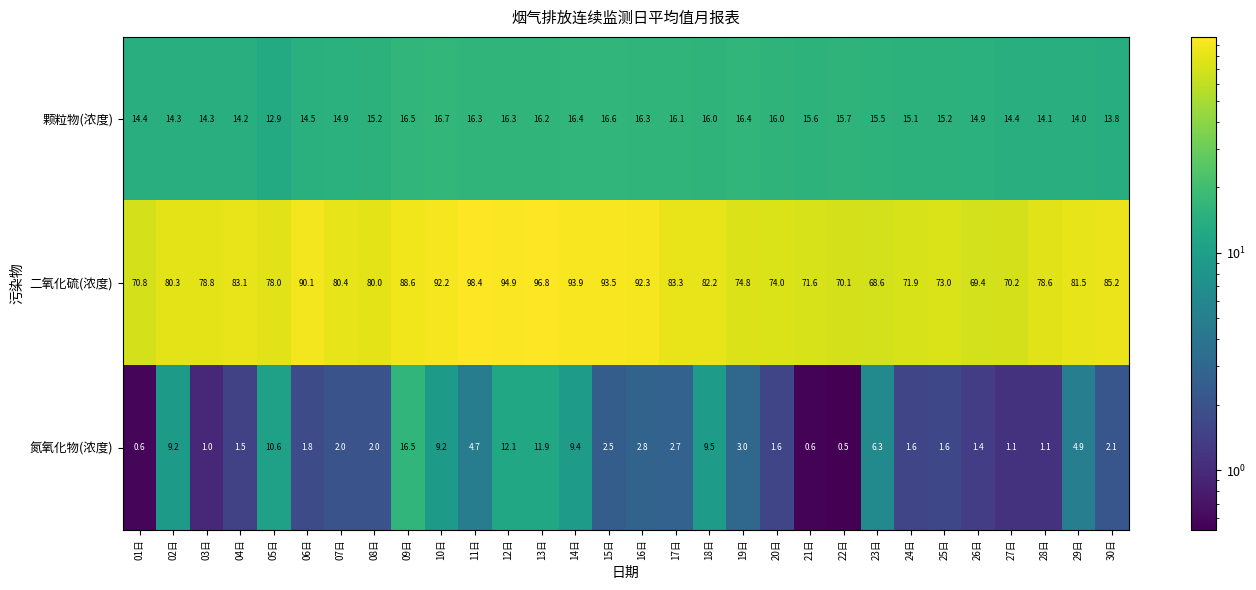

How many distinct data groups are displayed?

3